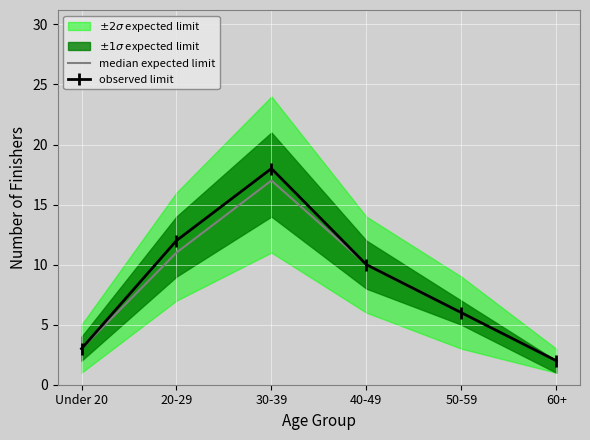

Rank the categories by median expected limit value from lowest to highest.

60+, Under 20, 50-59, 40-49, 20-29, 30-39